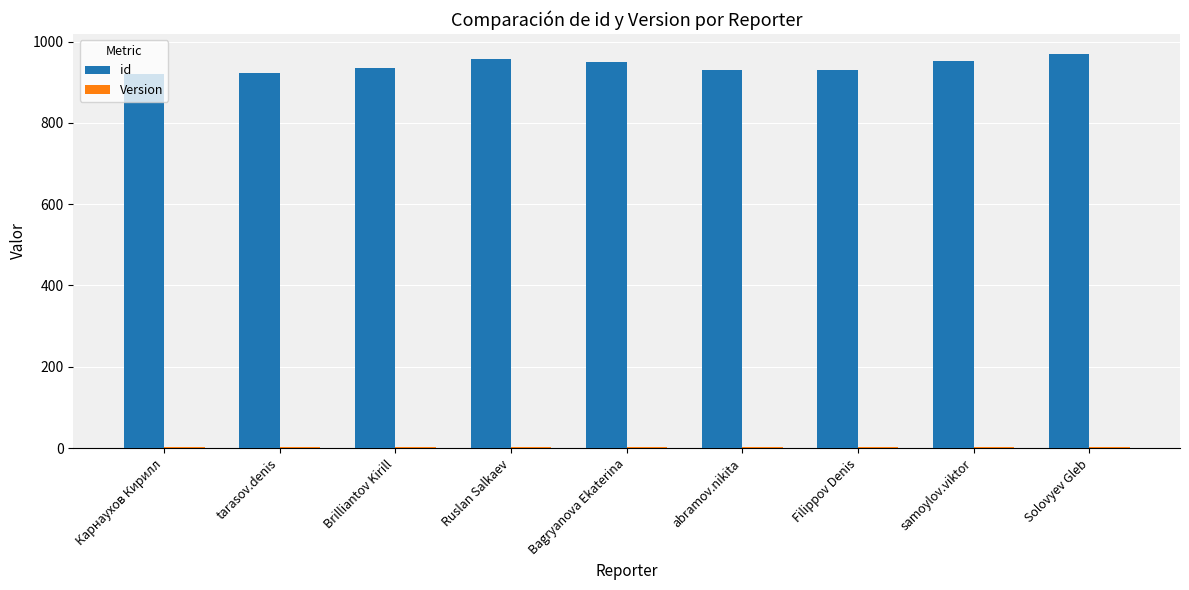

Which series has the widest spread of values?

id